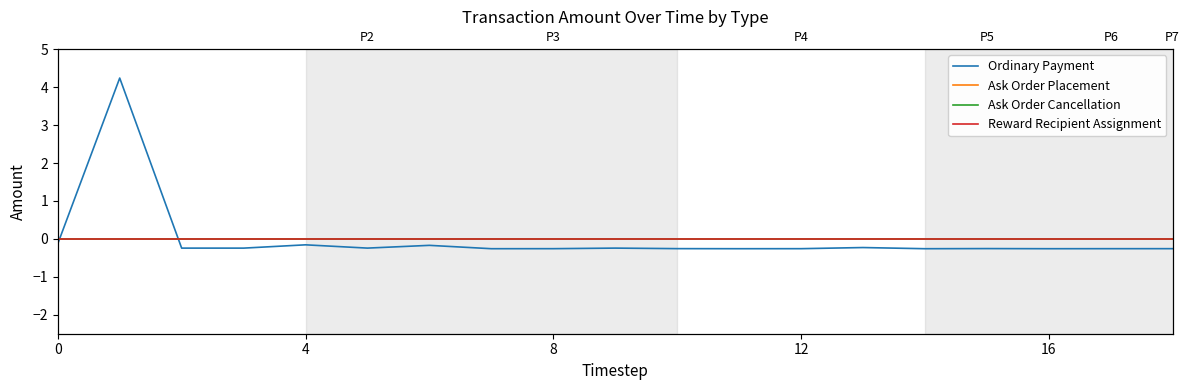

How many lines are shown in the chart?

4